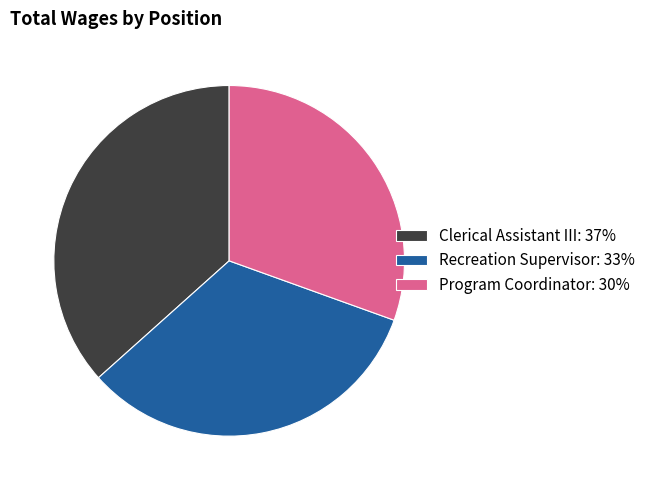

Approximately how many times larger is the value at Recreation Supervisor compared to Clerical Assistant III?

0.9